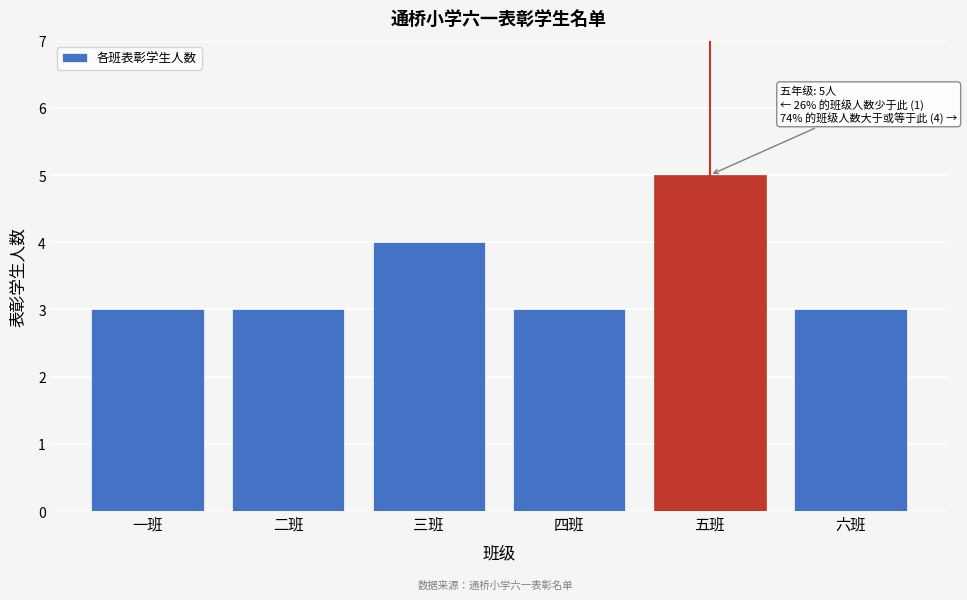

Reading left to right, what are all the values shown in this chart?

3	3	4	3	5	3